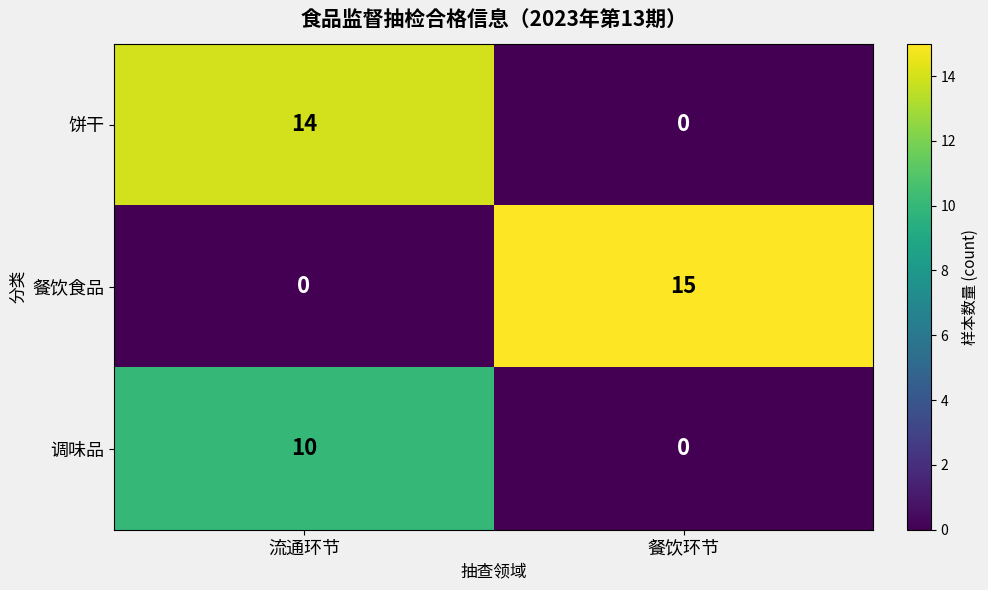

What is the difference between the 调味品 values at 流通环节 and 餐饮环节?

10